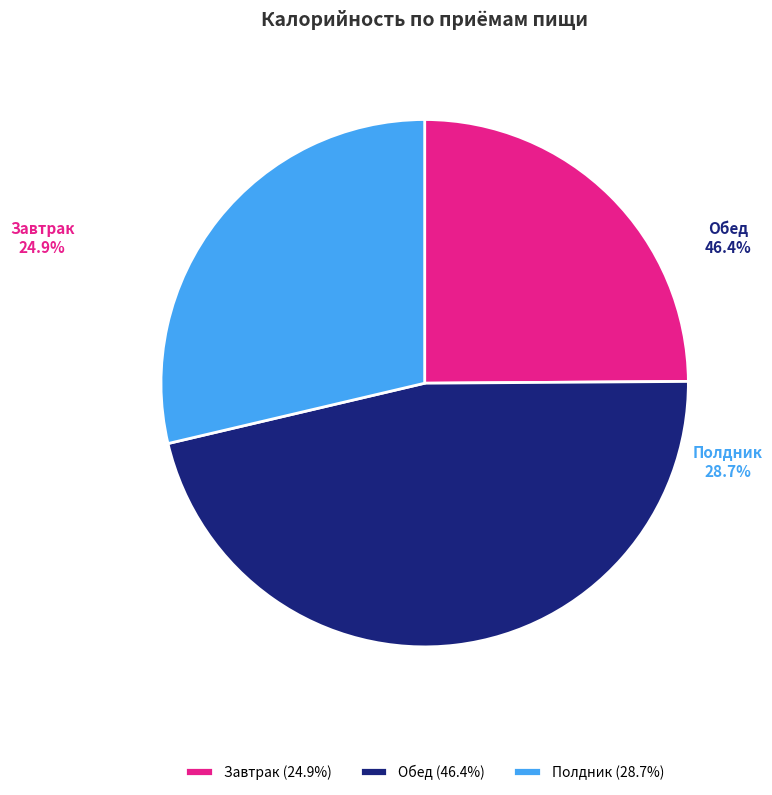

What percentage is the Завтрак slice, to the nearest percent?

25%